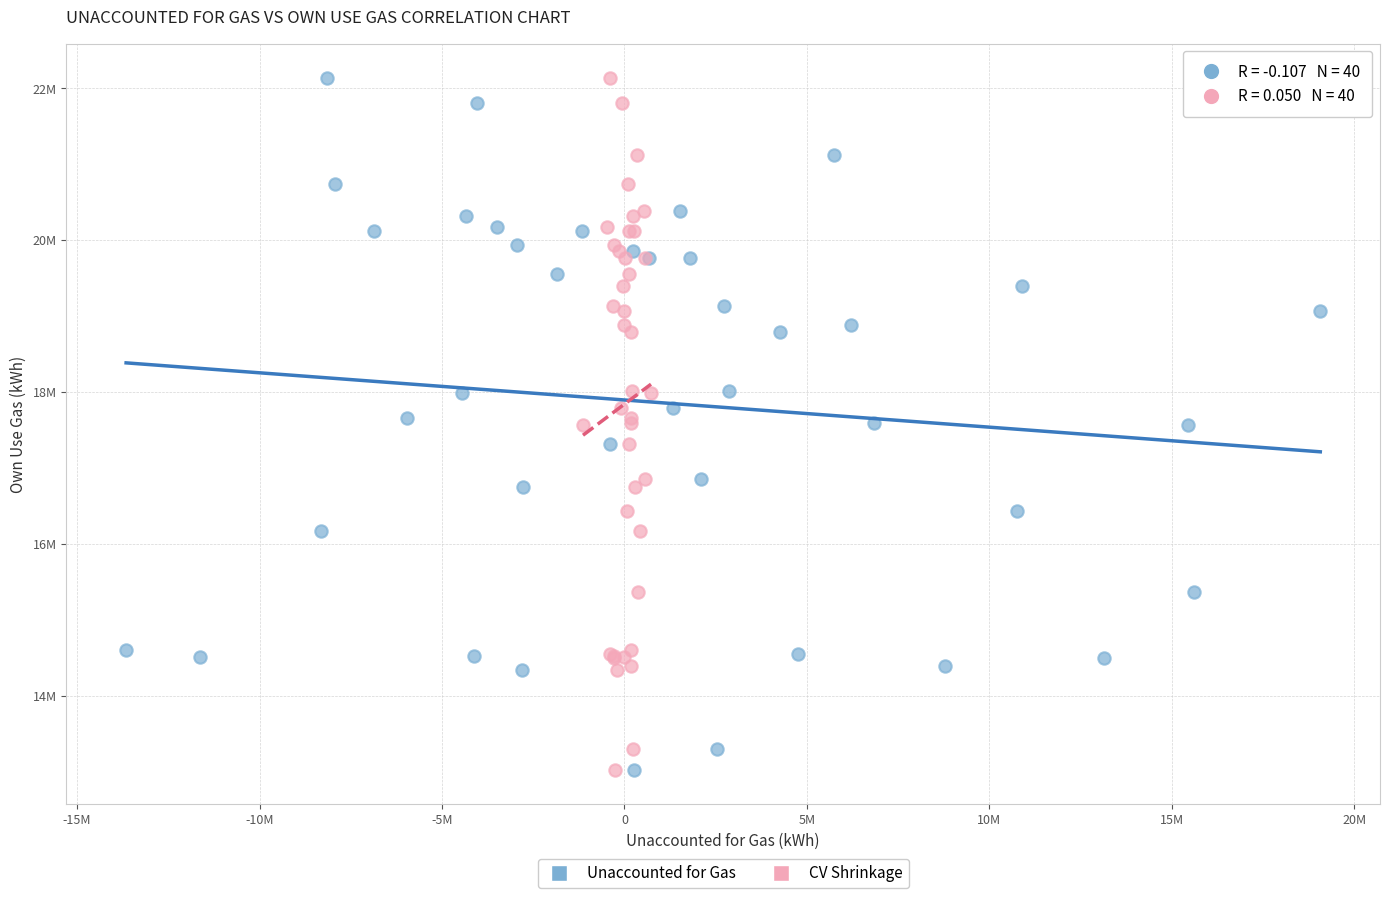

What are all the series names shown in the legend?

Unaccounted for Gas, CV Shrinkage